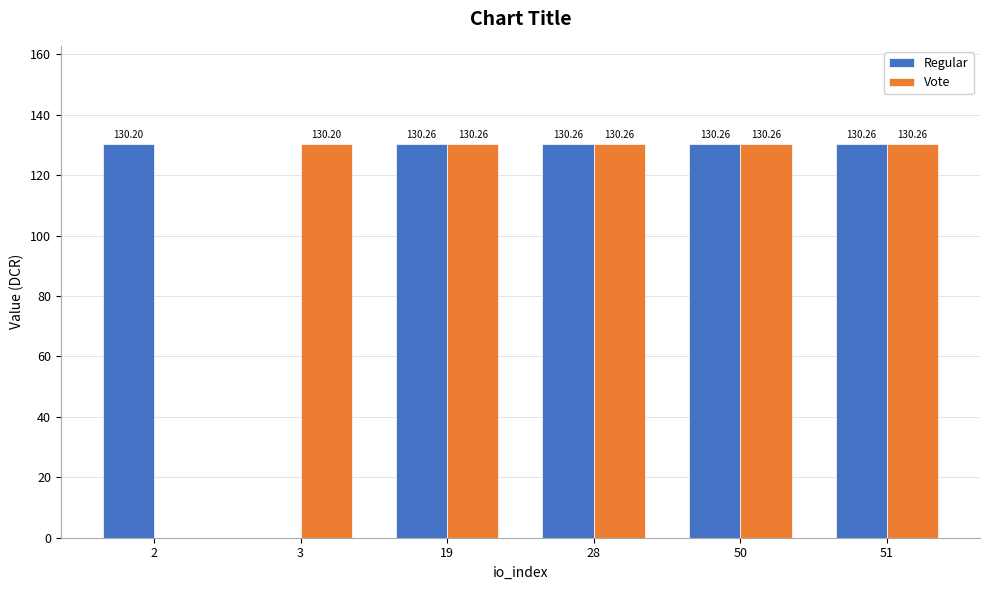

What is the sum of the Vote values at 28 and 3?

260.5